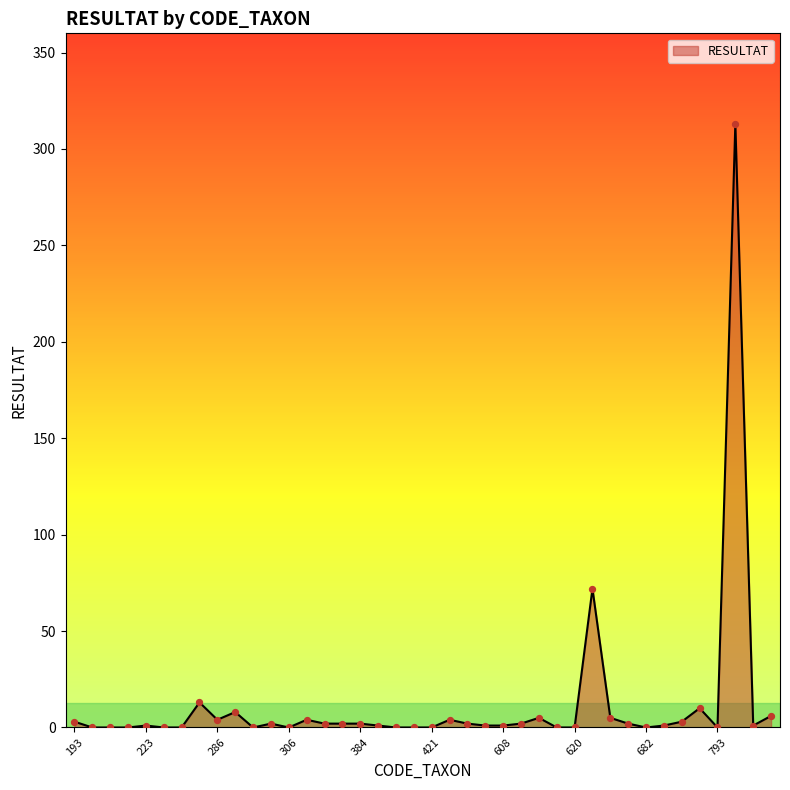

What is the difference between the maximum and minimum values?

313